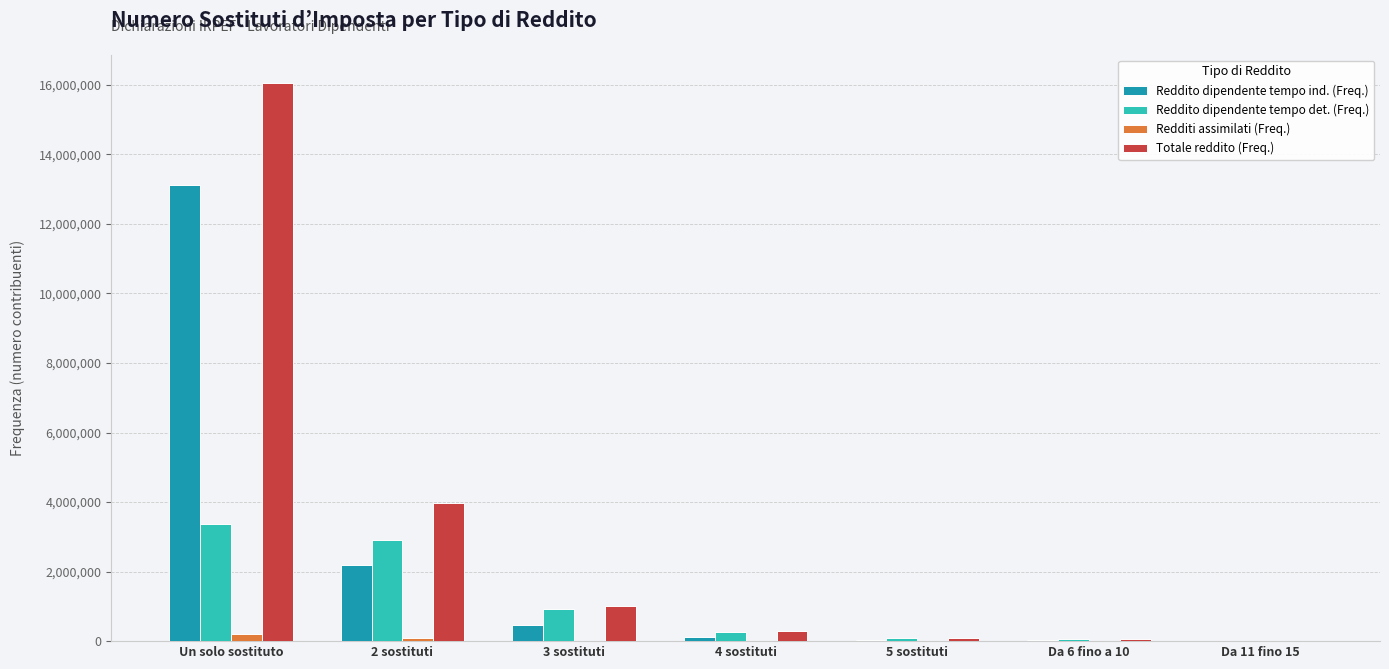

Is the value of Reddito dipendente tempo det. (Freq.) at 2 sostituti greater than the value of Redditi assimilati (Freq.) at Un solo sostituto?

Yes